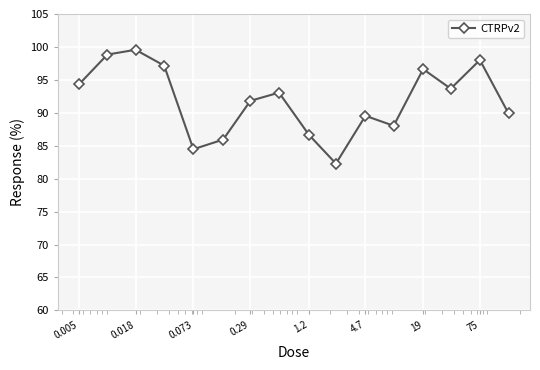

What is the value of the 5th point from the left?

84.5